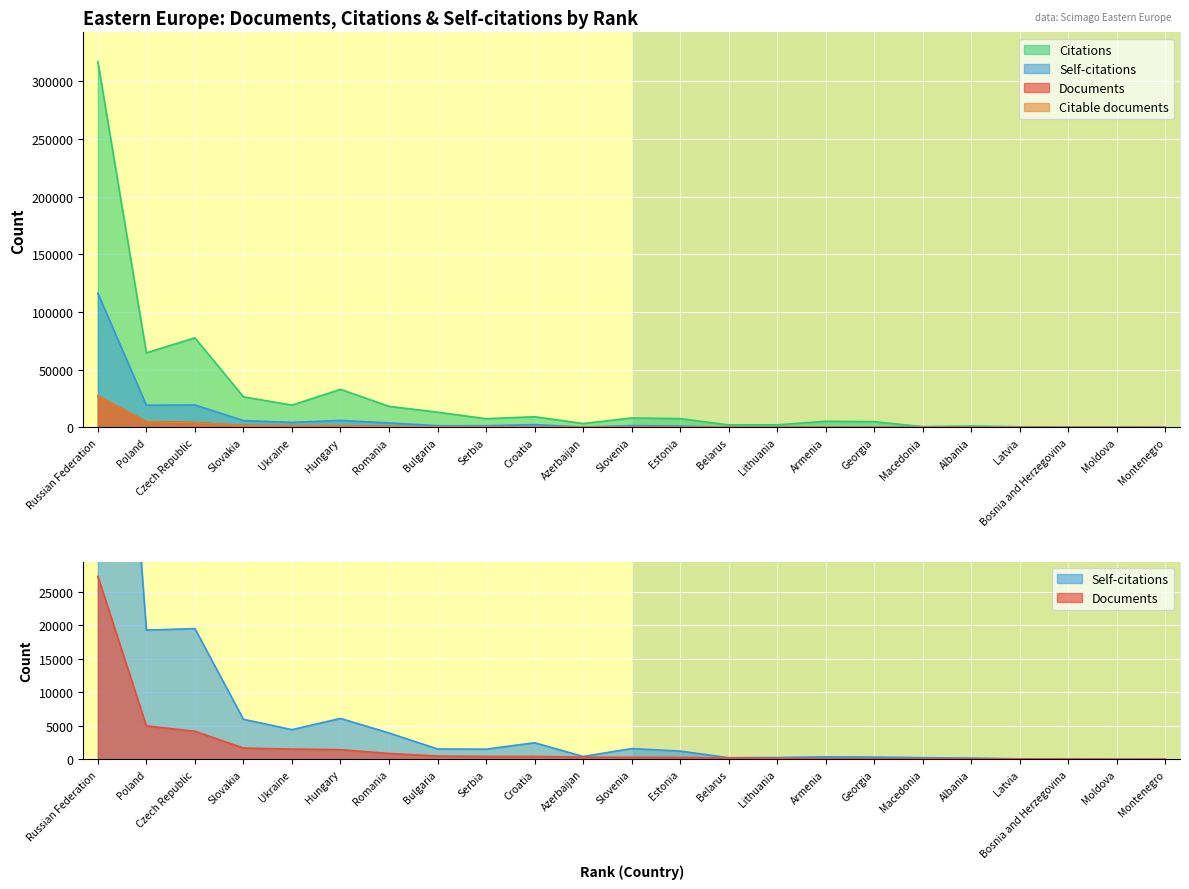

List the labels in order of Self-citations value, largest first.

Russian Federation, Czech Republic, Poland, Hungary, Slovakia, Ukraine, Romania, Croatia, Slovenia, Bulgaria, Serbia, Estonia, Azerbaijan, Armenia, Georgia, Lithuania, Macedonia, Belarus, Albania, Latvia, Bosnia and Herzegovina, Moldova, Montenegro